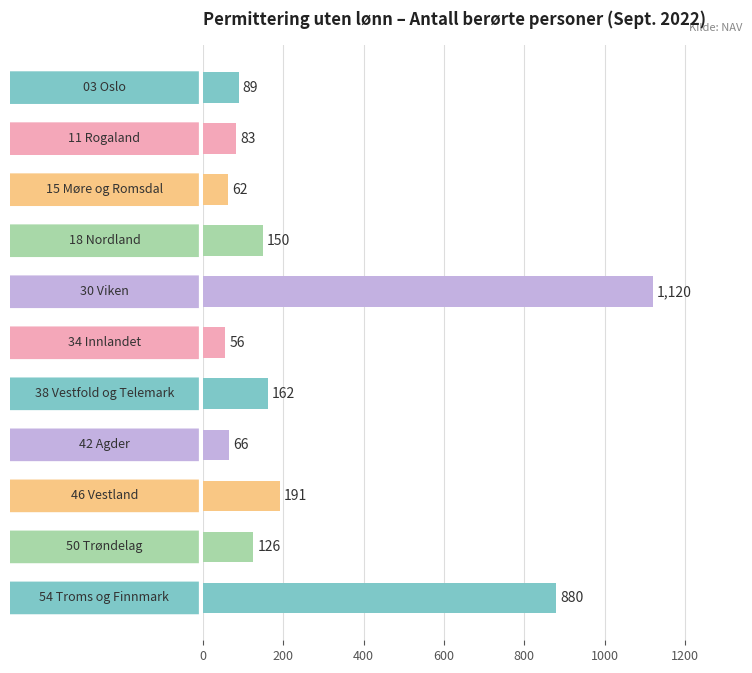

How many distinct data groups are displayed?

1